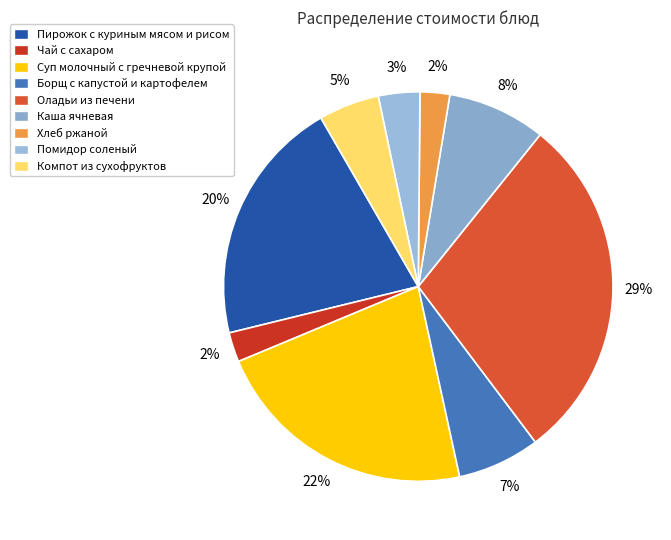

Does Помидор соленый account for over 50% of the chart?

No